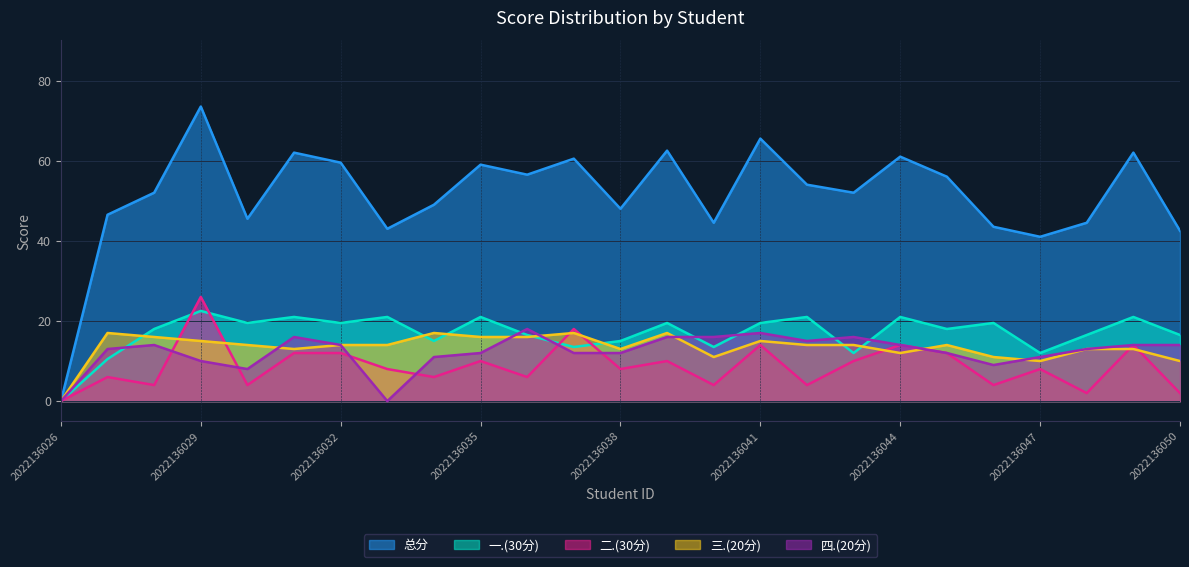

What value does the 一.(30分) series have at 2022136042?

21.0